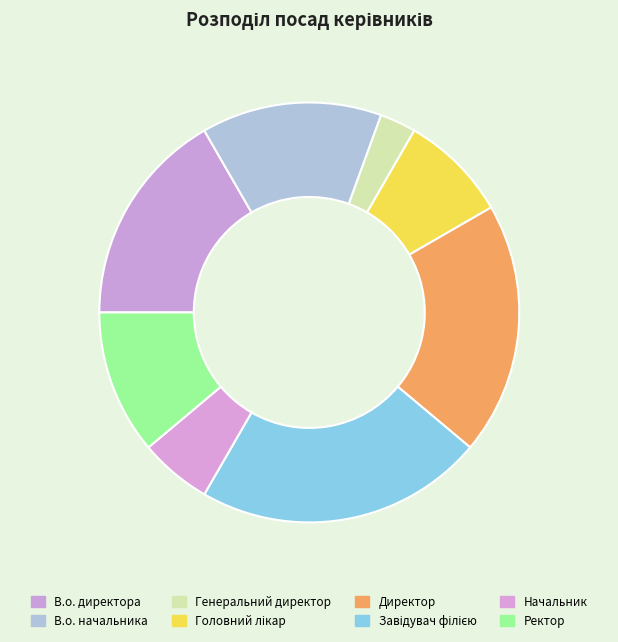

Does Ректор represent more than half of the total?

No